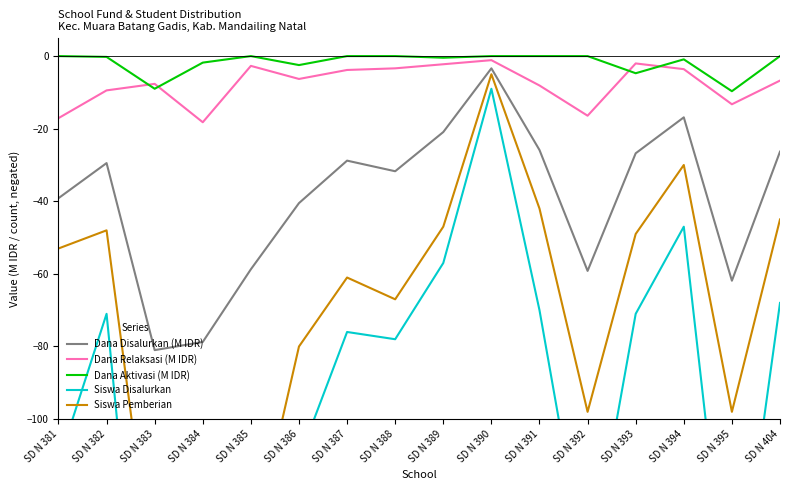

How many series are shown in this chart?

5